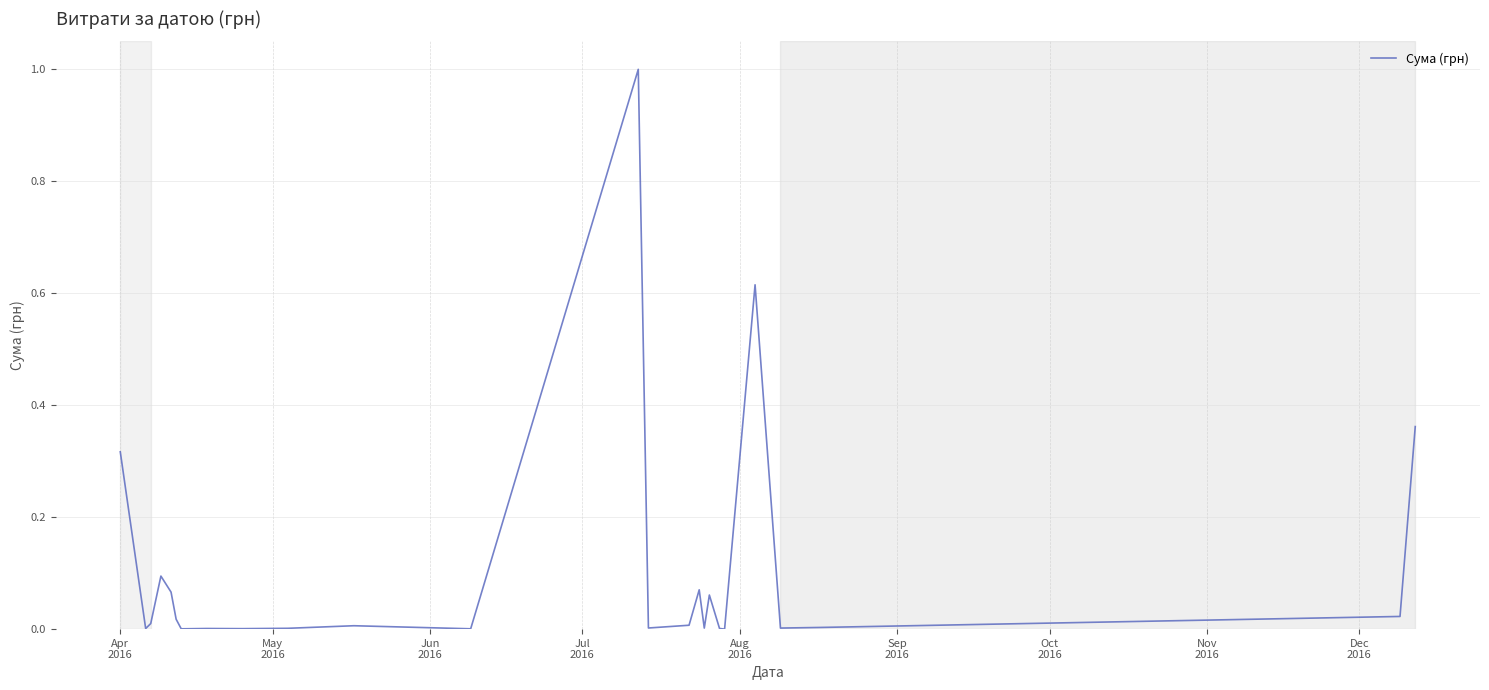

What is the greatest value displayed?

1.0